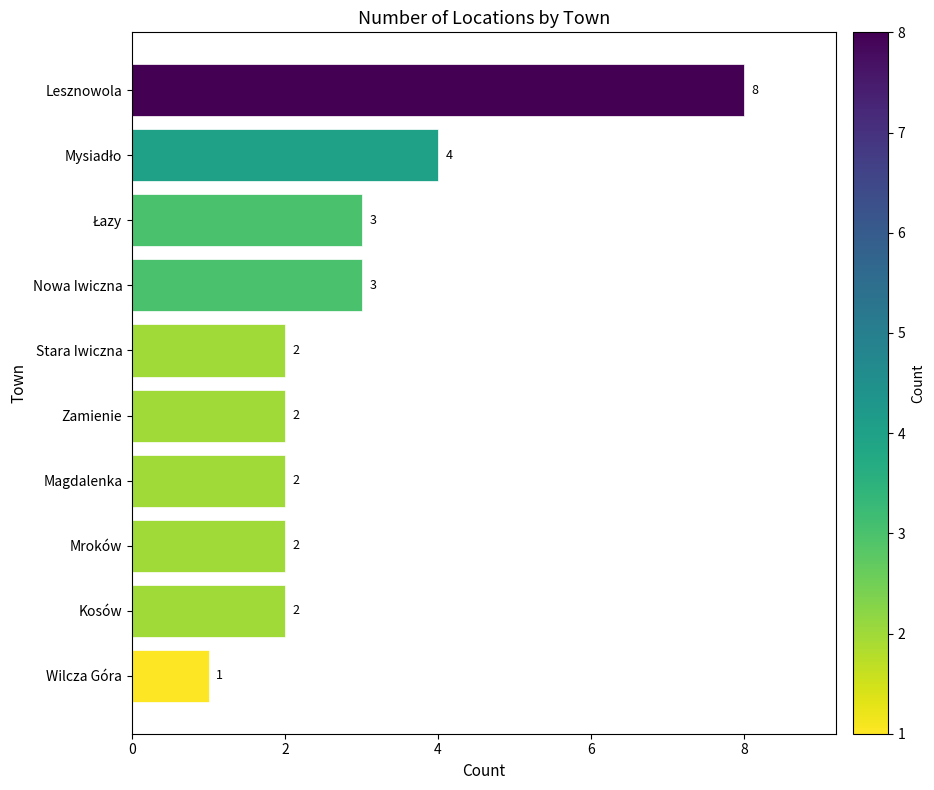

Count the values in the range 2 to 3.

7